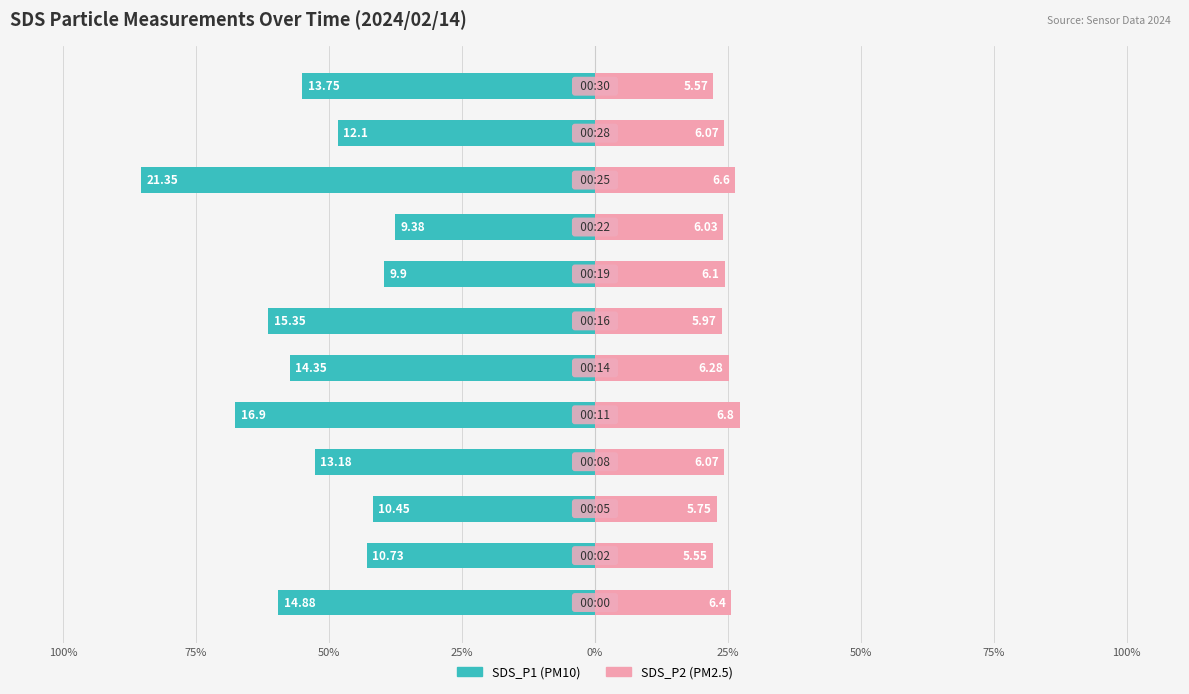

Is the value of SDS_P1 at 100% greater than the value of SDS_P2 at 75%?

No